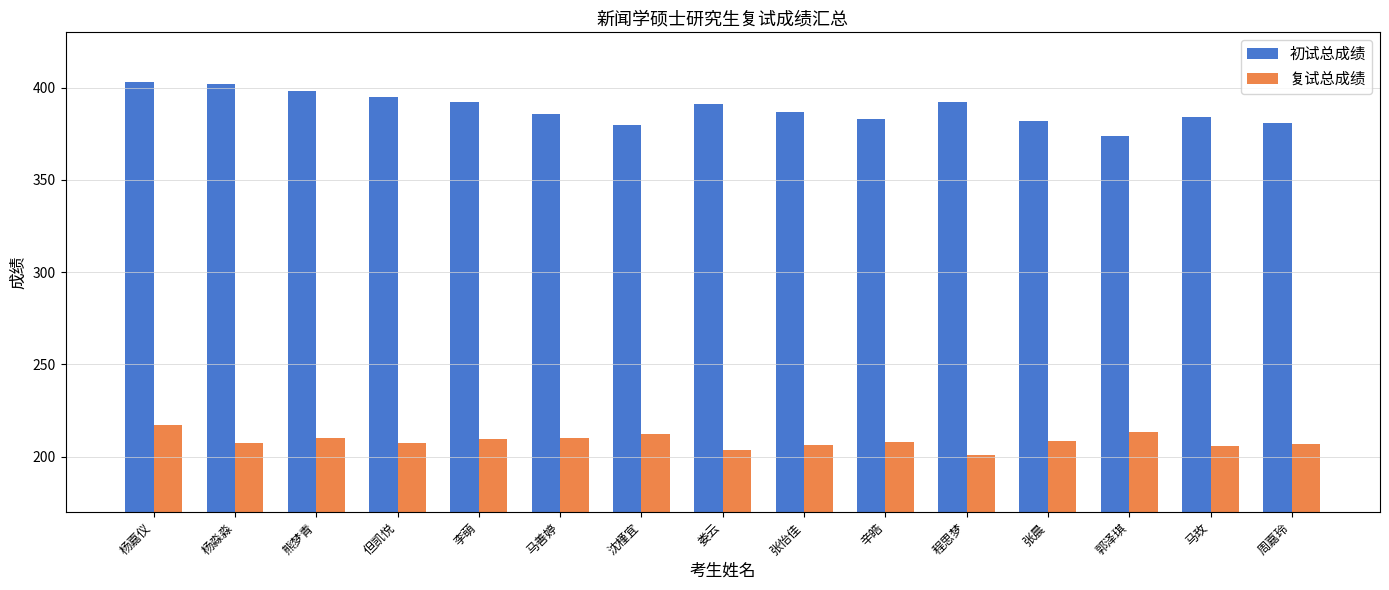

What is the approximate value of 复试总成绩 at 郭泽琪?

213.6